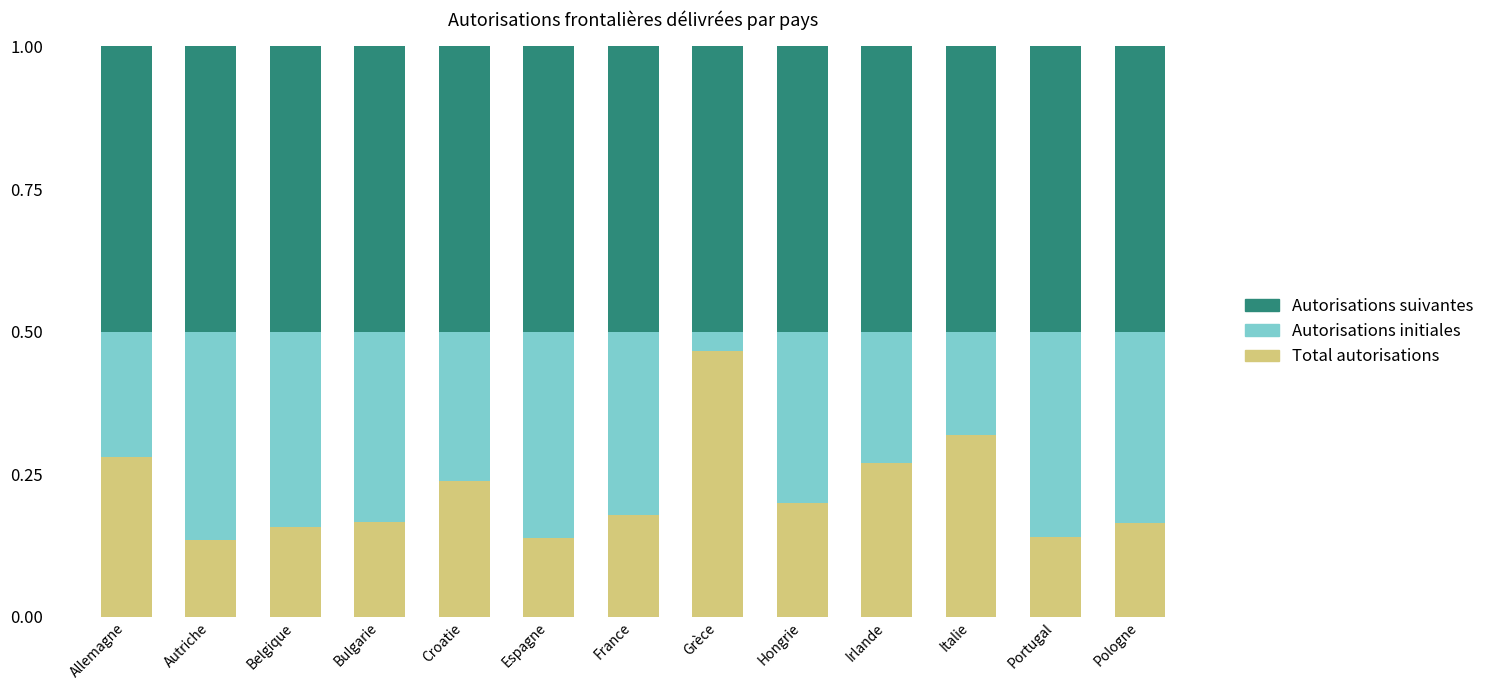

What is the total value across all series at Italie?

1.0